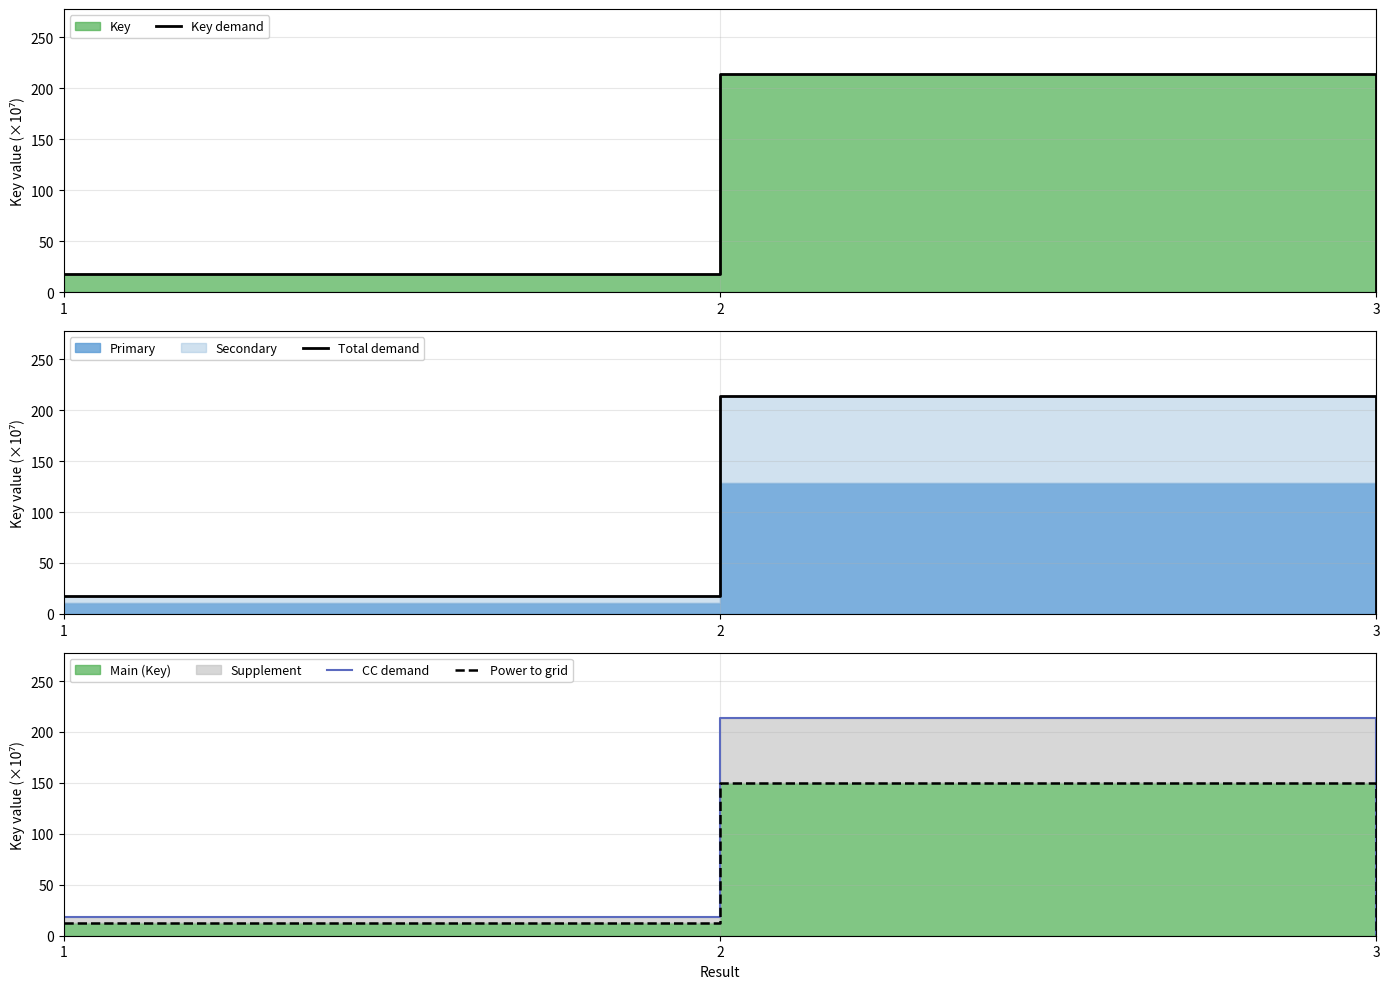

What is the value of the Key demand point at the 1st from the left?

18.0